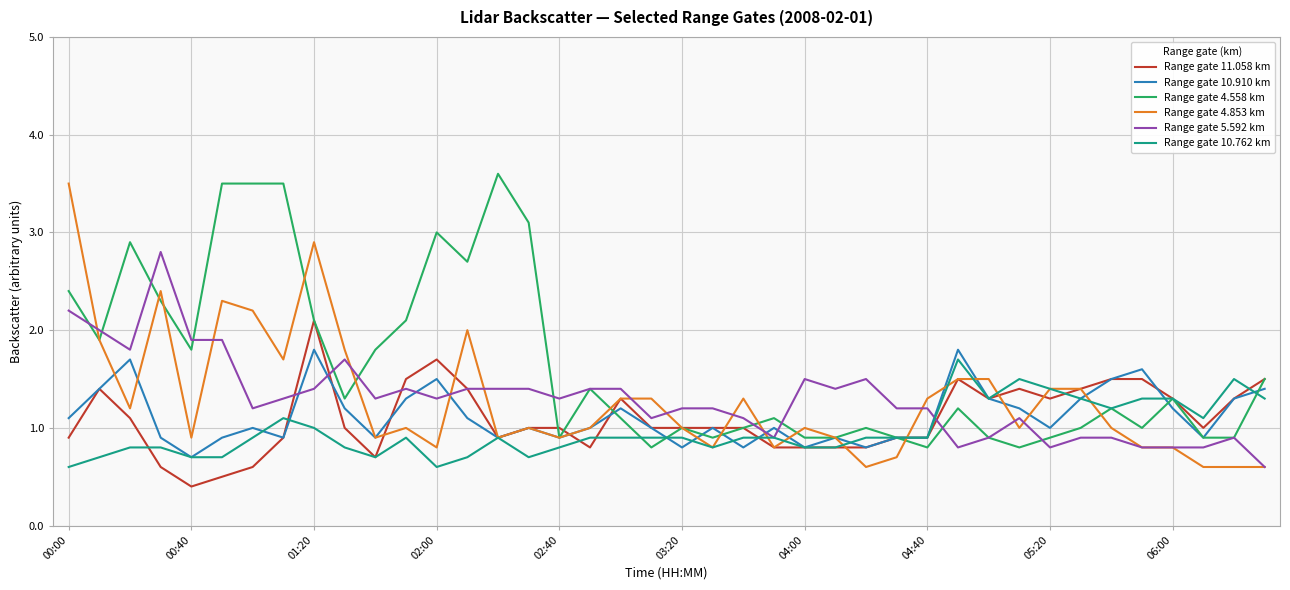

What is the highest value of the Range gate 10.762 km series?

1.7